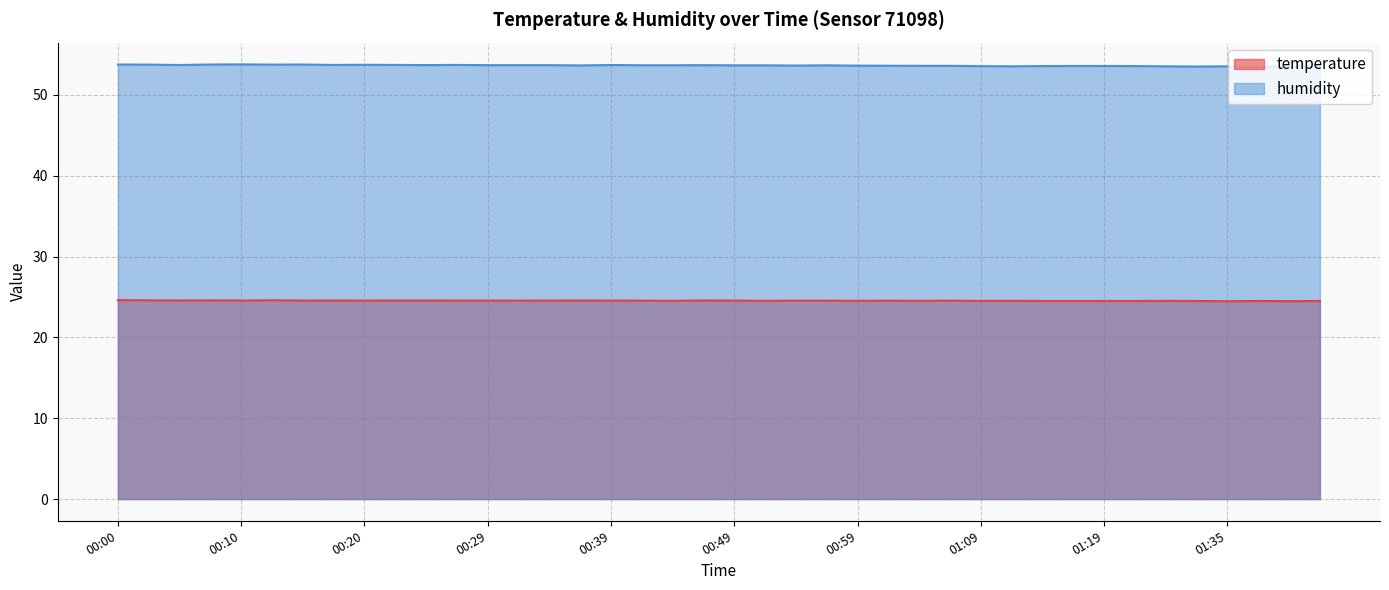

What position from the right is 01:01?

15